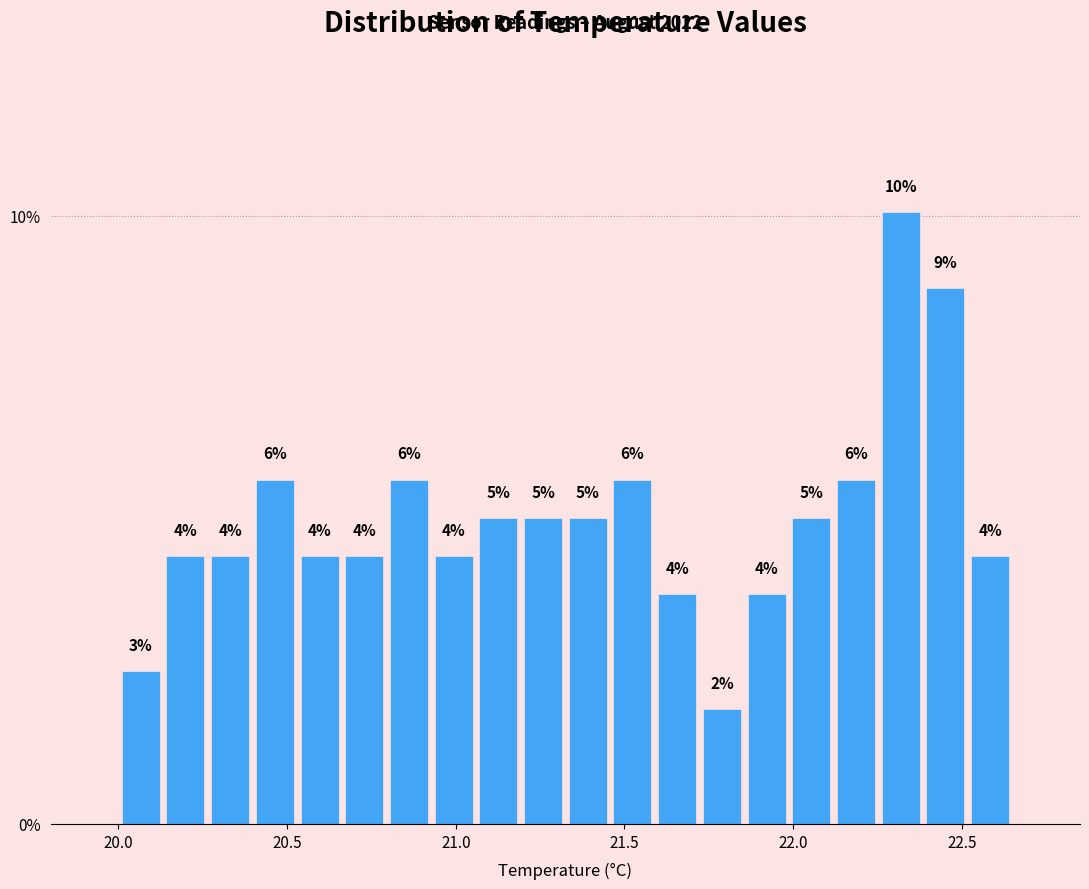

Read against the x-axis, roughly where is the centre of the tallest bar?

22.30